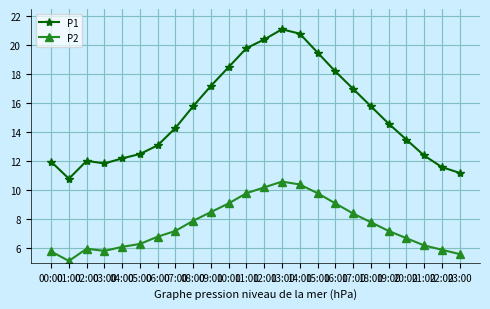

True or false: P1 has a value of 22.4 at 19:00.

False